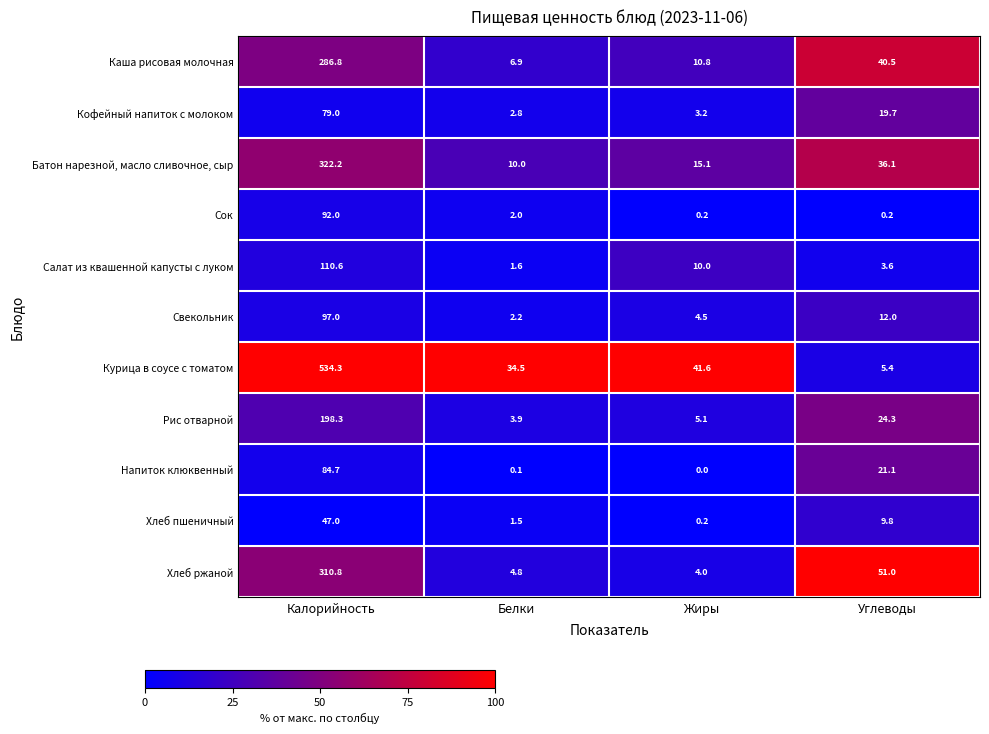

The value of Курица в соусе с томатом at Калорийность is 534.3. True or false?

True